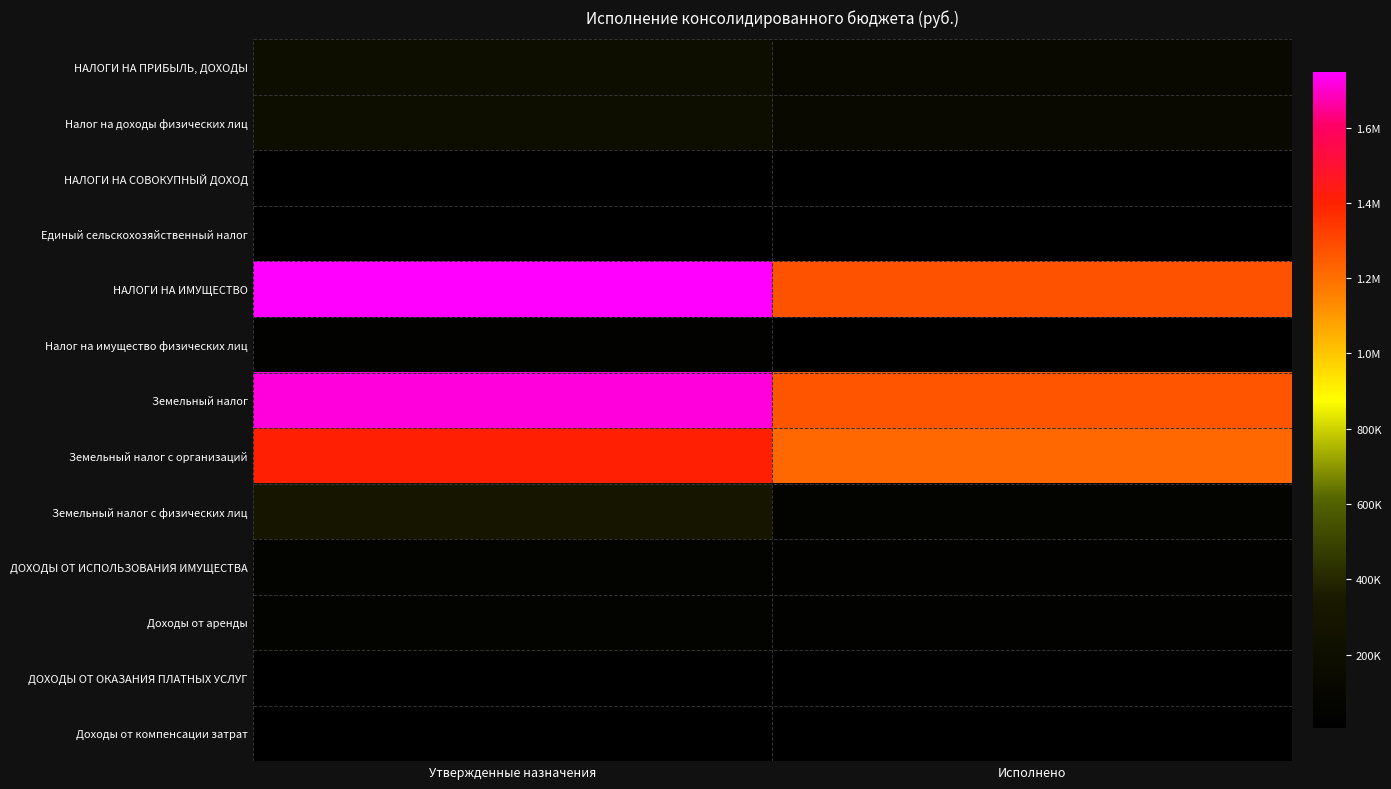

Reading right to left, what are all the values shown in this chart?

НАЛОГИ НА ПРИБЫЛЬ, ДОХОДЫ: Исполнено=128439.7	Утвержденные назначения=181429.0
Налог на доходы физических лиц: Исполнено=128439.7	Утвержденные назначения=181429.0
НАЛОГИ НА СОВОКУПНЫЙ ДОХОД: Исполнено=10260.0	Утвержденные назначения=10260.0
Единый сельскохозяйственный налог: Исполнено=10260.0	Утвержденные назначения=10260.0
НАЛОГИ НА ИМУЩЕСТВО: Исполнено=1271402.5	Утвержденные назначения=1747120.0
Налог на имущество физических лиц: Исполнено=4024.3	Утвержденные назначения=32824.0
Земельный налог: Исполнено=1267378.2	Утвержденные назначения=1714296.0
Земельный налог с организаций: Исполнено=1216354.6	Утвержденные назначения=1405503.0
Земельный налог с физических лиц: Исполнено=51023.7	Утвержденные назначения=308793.0
ДОХОДЫ ОТ ИСПОЛЬЗОВАНИЯ ИМУЩЕСТВА: Исполнено=41134.5	Утвержденные назначения=54846.0
Доходы от аренды: Исполнено=41134.5	Утвержденные назначения=54846.0
ДОХОДЫ ОТ ОКАЗАНИЯ ПЛАТНЫХ УСЛУГ: Исполнено=4305.2	Утвержденные назначения=4305.2
Доходы от компенсации затрат: Исполнено=4305.2	Утвержденные назначения=4305.2